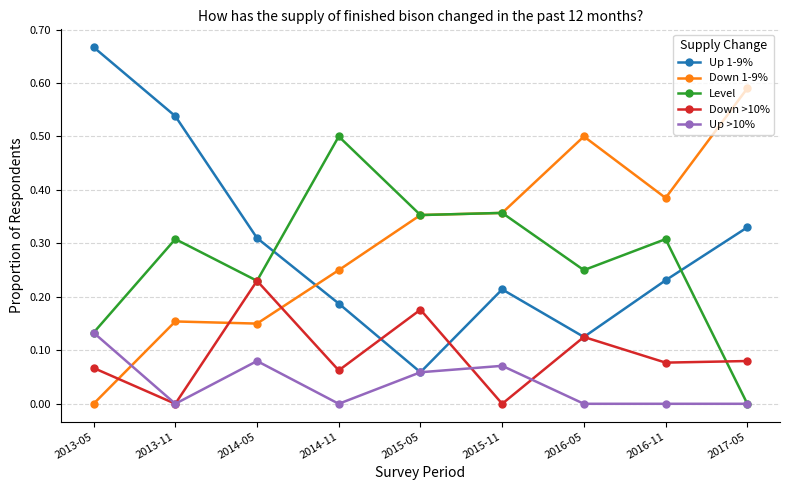

True or false: Up 1-9% and Level cross at least once.

True